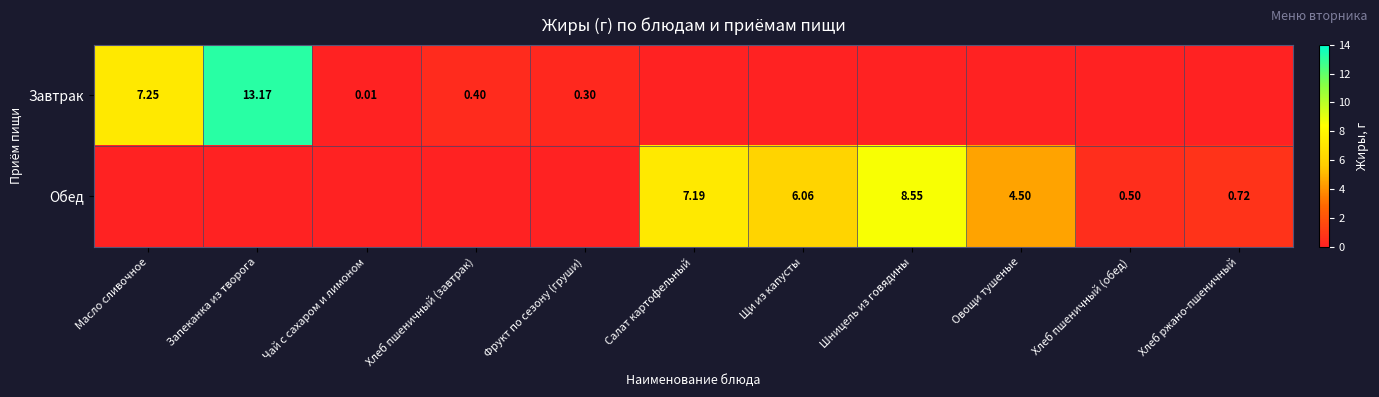

Is the value of Завтрак at Фрукт по сезону (груши) greater than the value of Обед at Овощи тушеные?

No